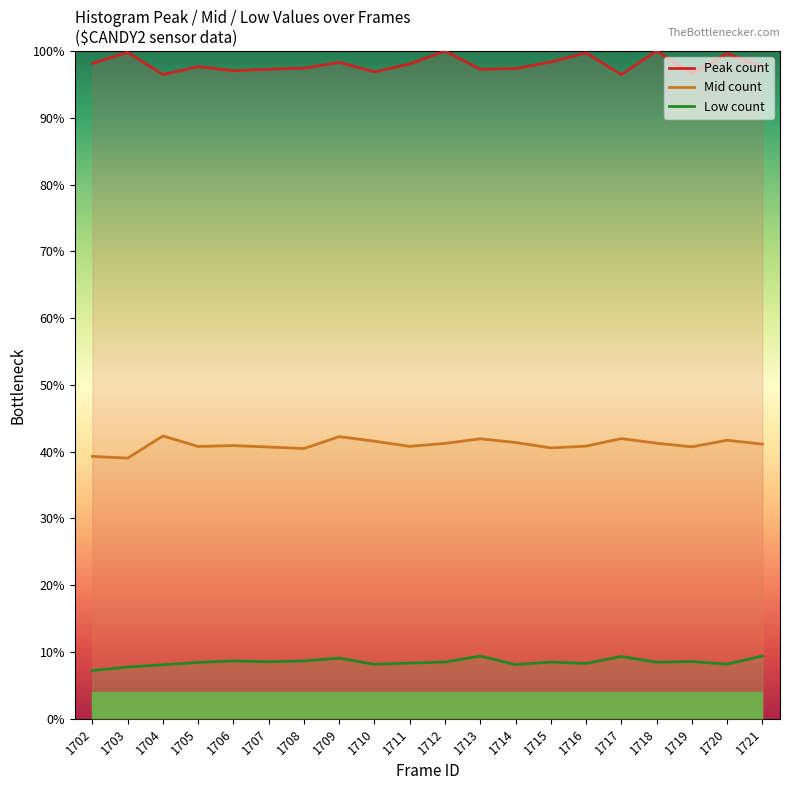

The value of Mid count at 1719 is 70.8. True or false?

False